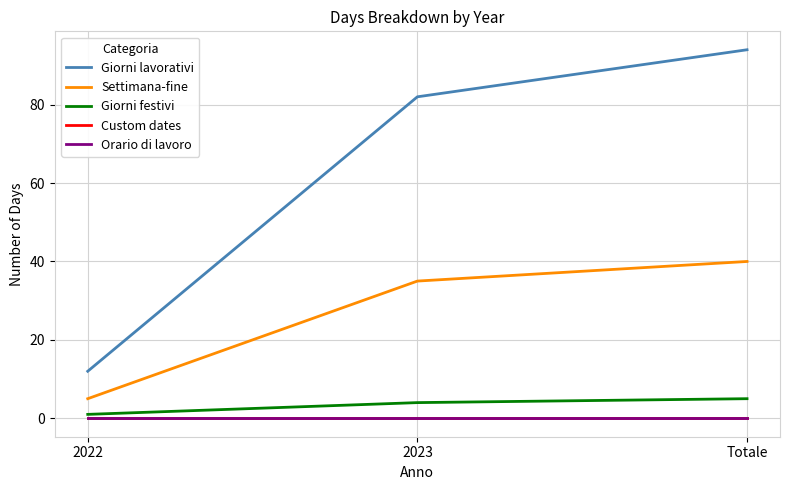

Reading left to right, transcribe all the data shown in this chart.

Giorni lavorativi: 2022=12	2023=82	Totale=94
Settimana-fine: 2022=5	2023=35	Totale=40
Giorni festivi: 2022=1	2023=4	Totale=5
Custom dates: 2022=0	2023=0	Totale=0
Orario di lavoro: 2022=0	2023=0	Totale=0